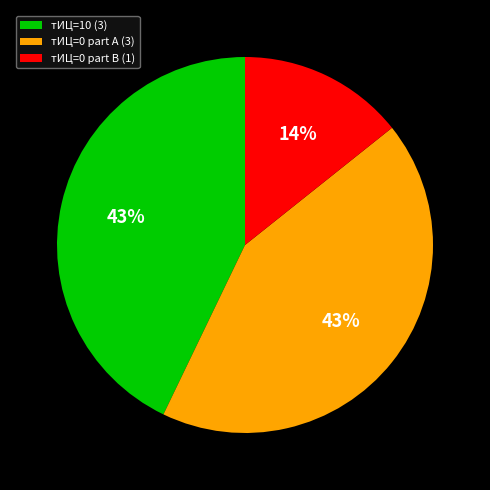

Do тИЦ=0 part A (3) and тИЦ=0 part B (1) together represent more than half of the pie?

Yes